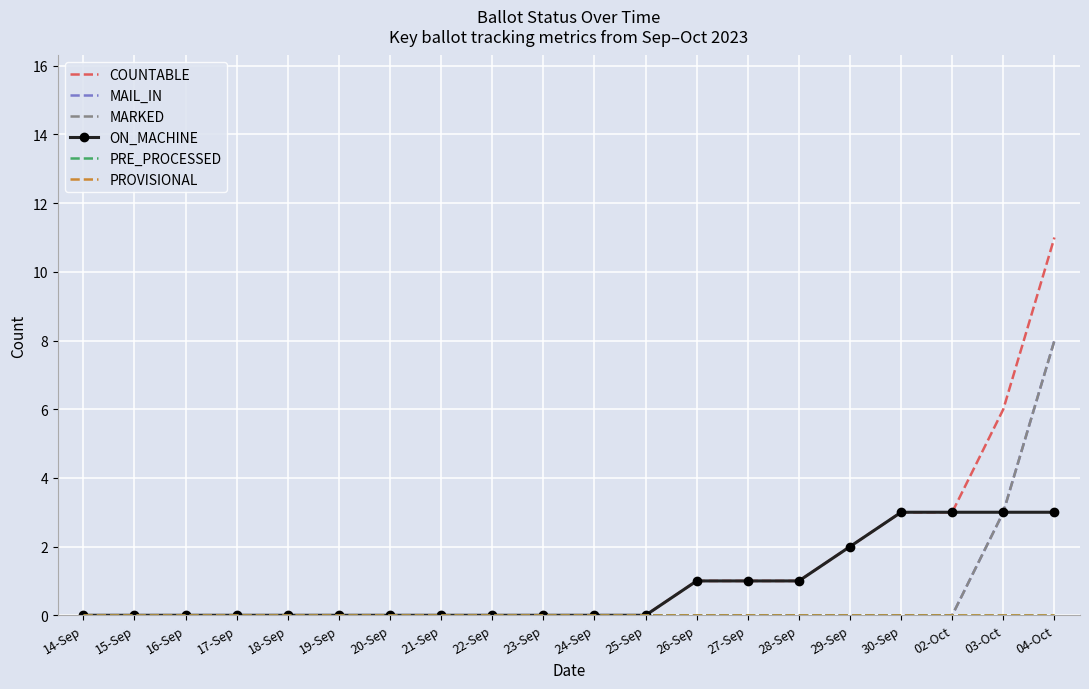

True or false: PROVISIONAL has more than 2 interior local peaks.

False